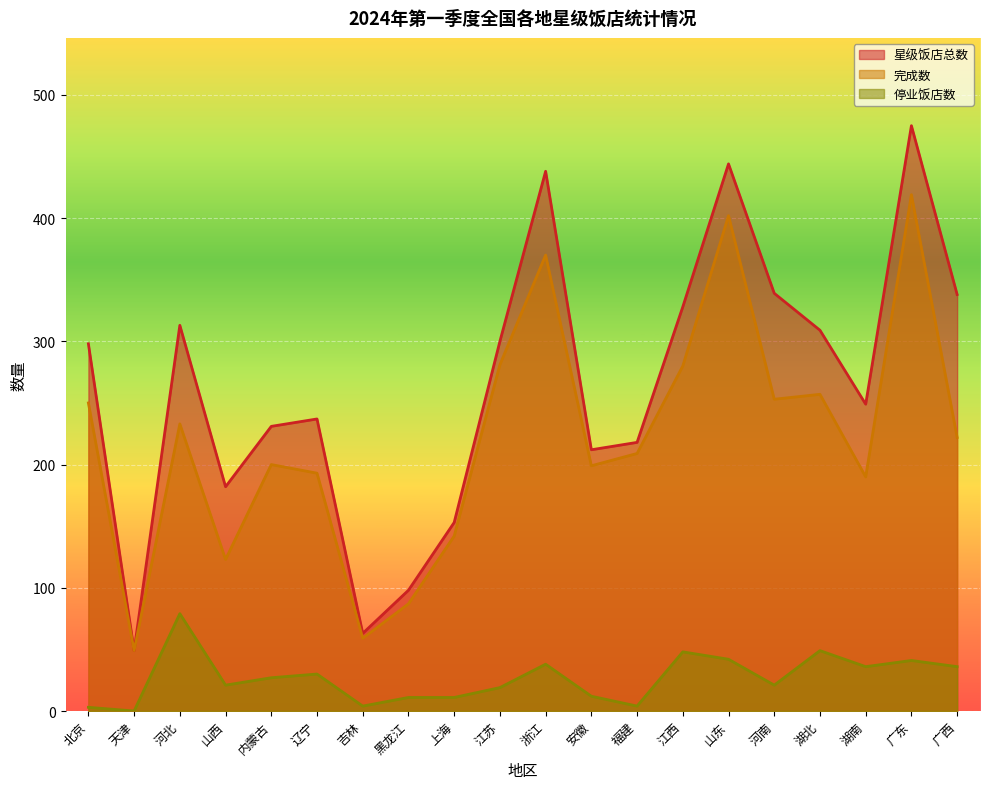

Which has a higher value, 河南 or 辽宁?

河南